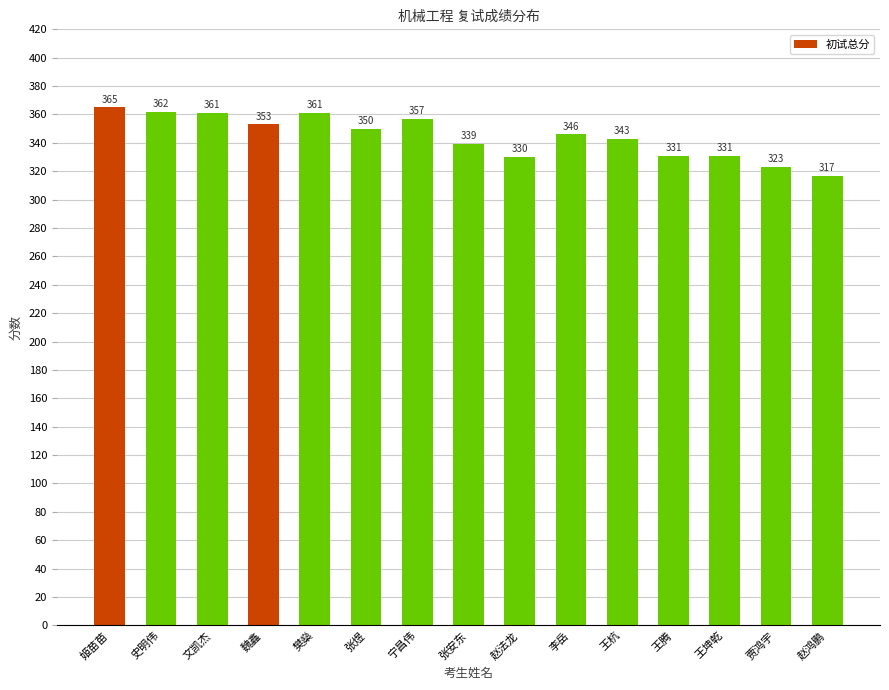

What is the average value?

345